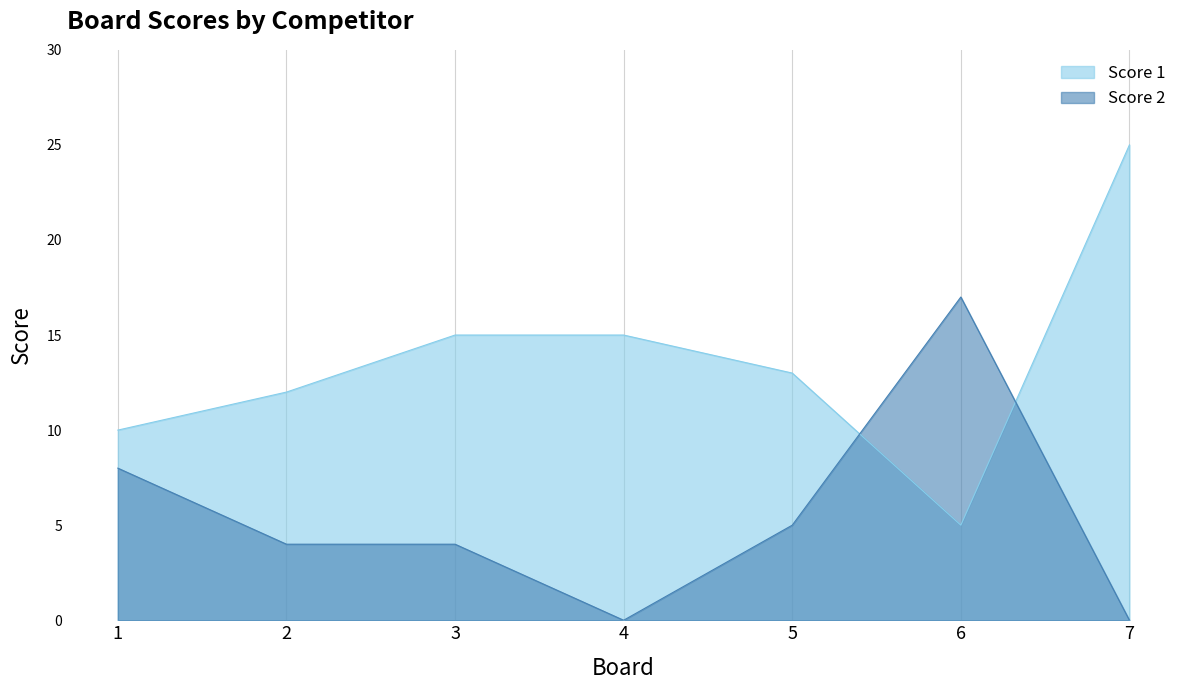

Which series has the largest total across all categories?

Score 1